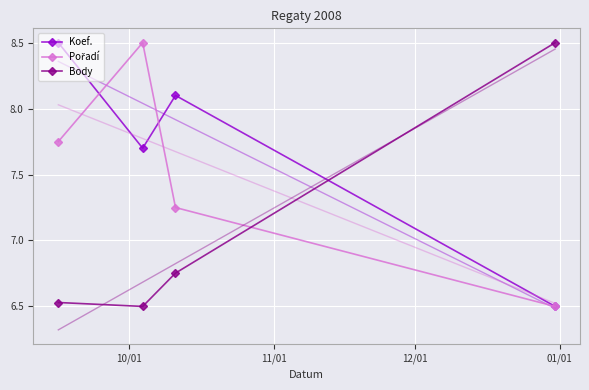

What is the greatest value displayed?

8.5